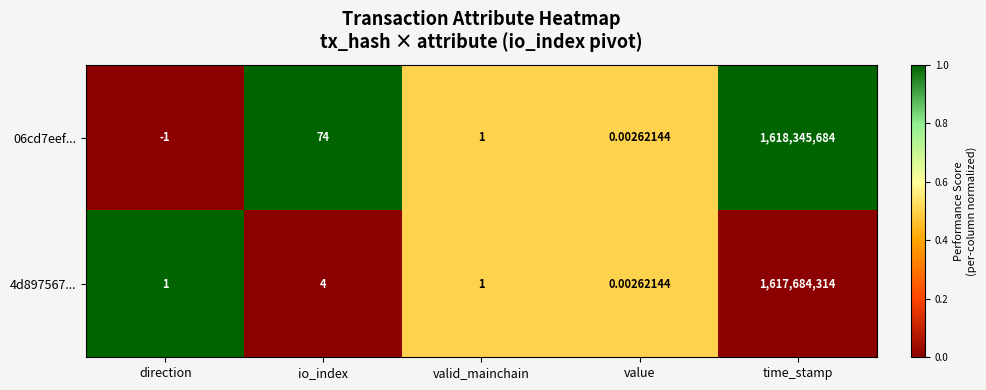

At how many categories does at least one series exceed 0?

5